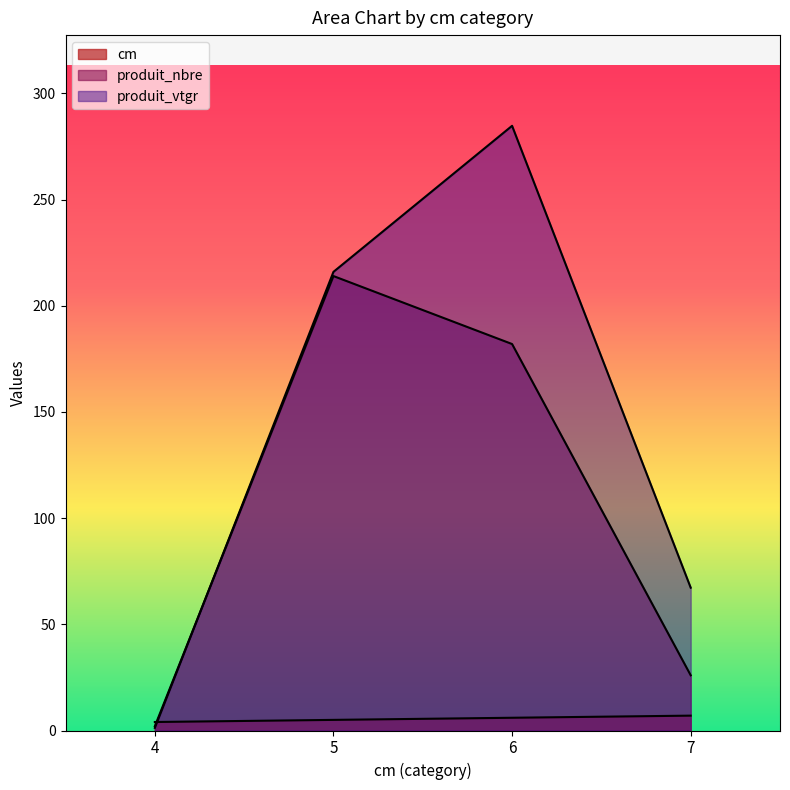

What is the value of the produit_vtgr point at the 4th from the left?

67.3